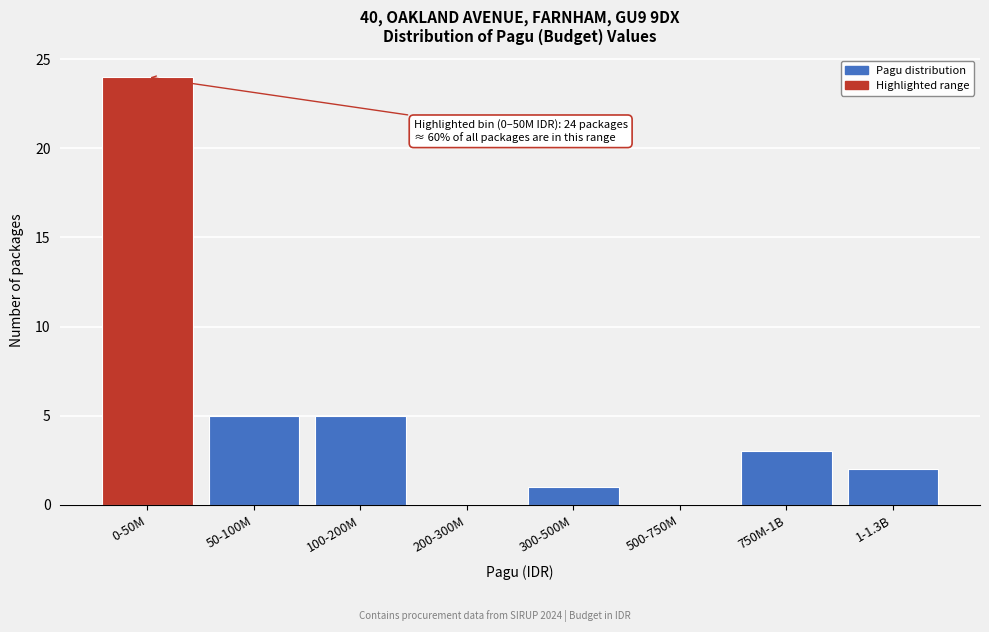

Reading left to right, what are all the values shown in this chart?

0-50M=24	50-100M=5	100-200M=5	200-300M=0	300-500M=1	500-750M=0	750M-1B=3	1-1.3B=2